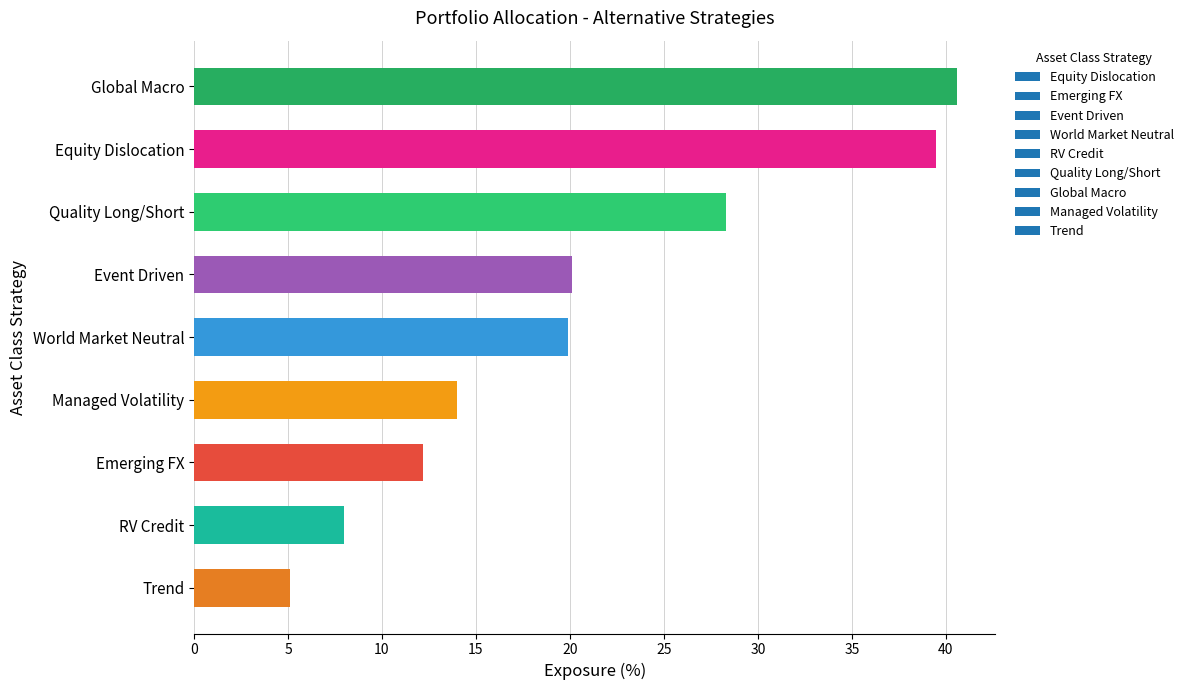

The value at Equity Dislocation is 70.4. True or false?

False